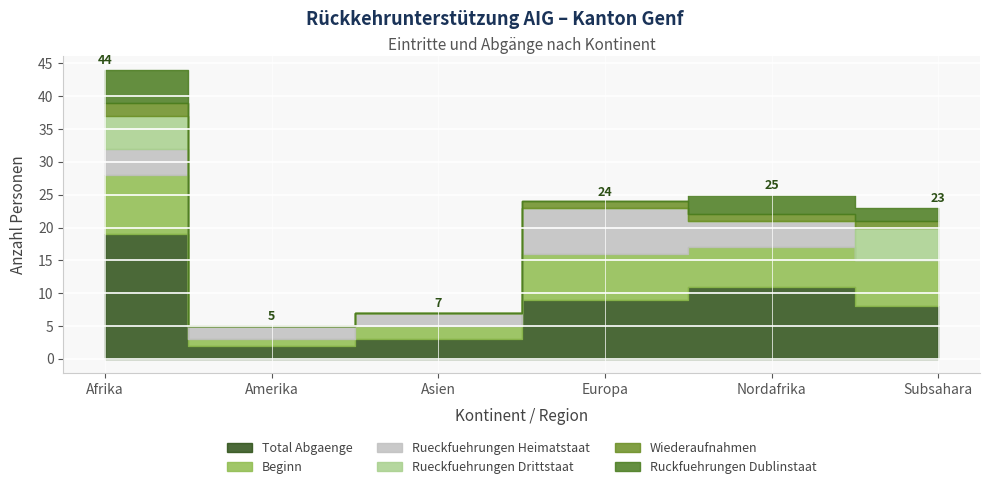

What is the sum of all Total Abgaenge values?

52